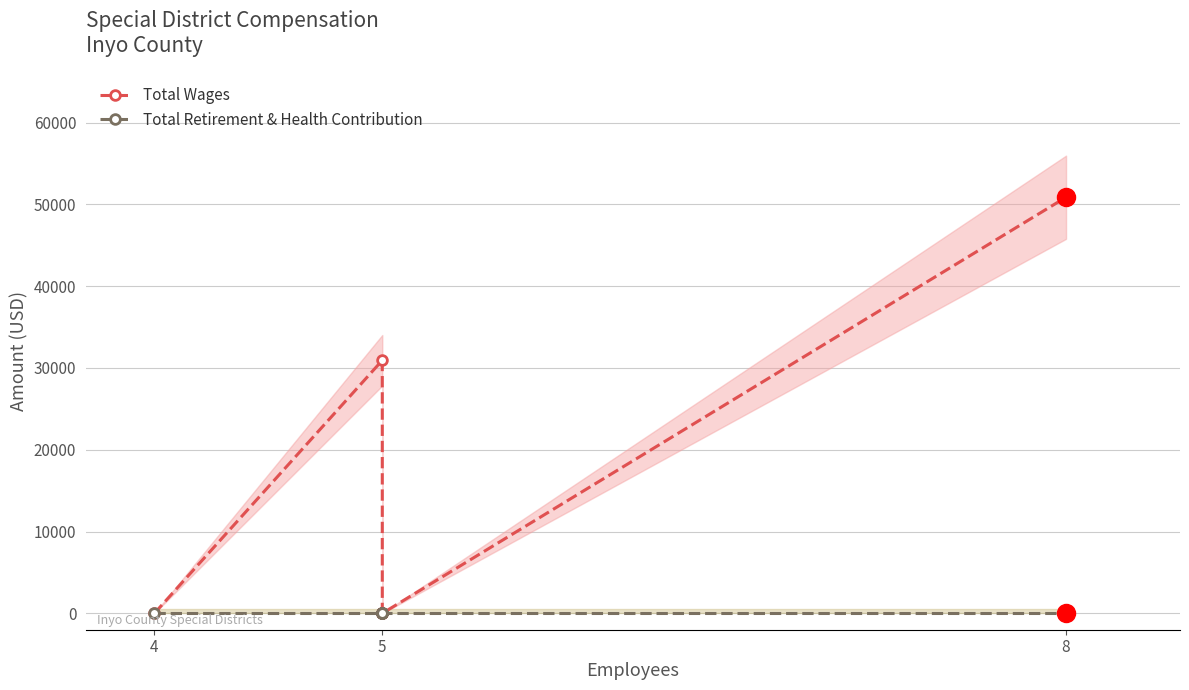

Which series changed the most between 5 and 8?

Total Wages